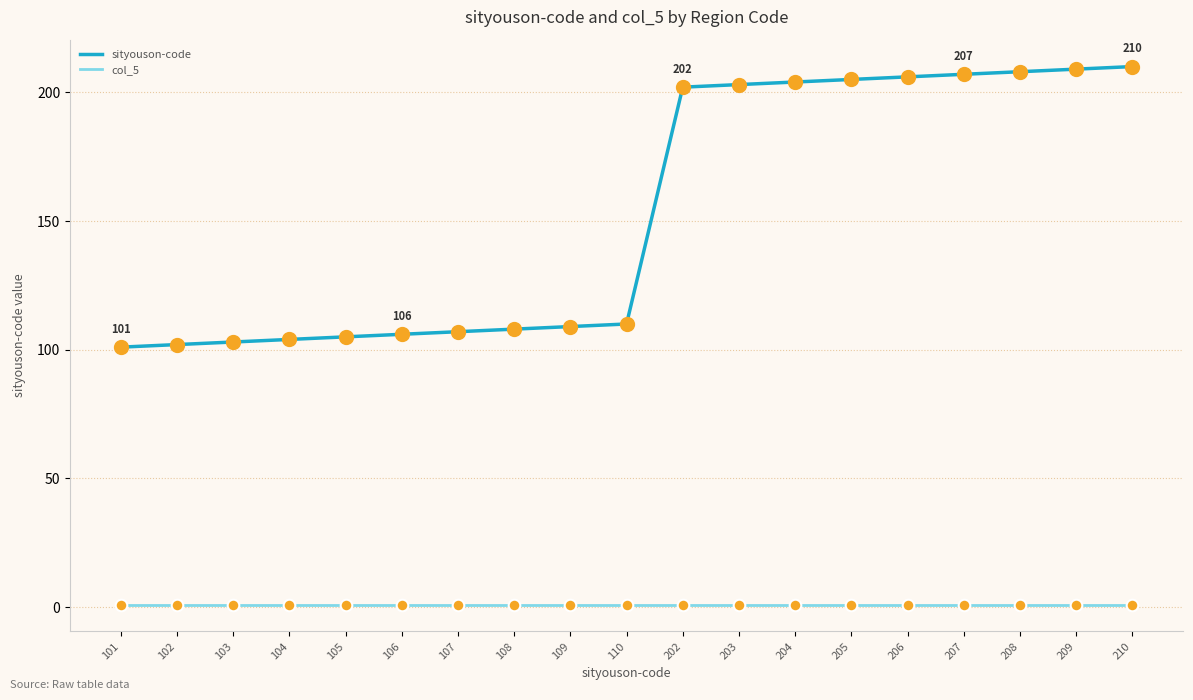

Which series has the widest spread of values?

sityouson-code